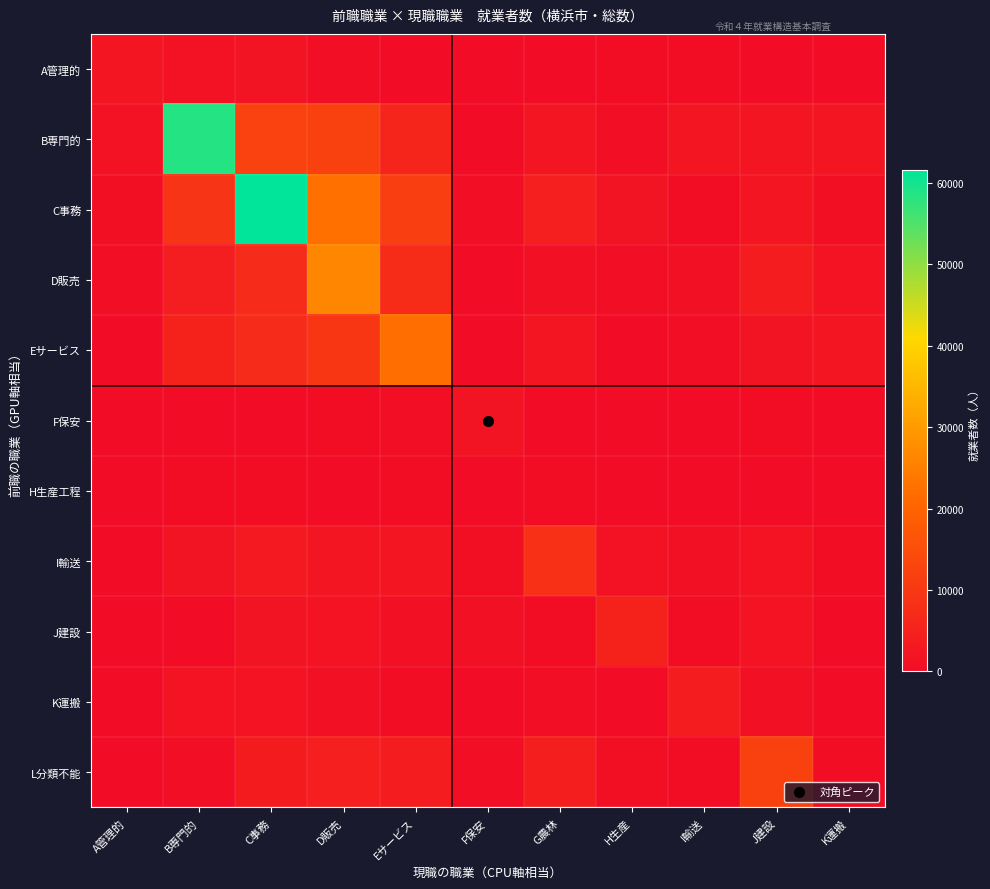

Which series has the largest range (max minus min)?

C事務